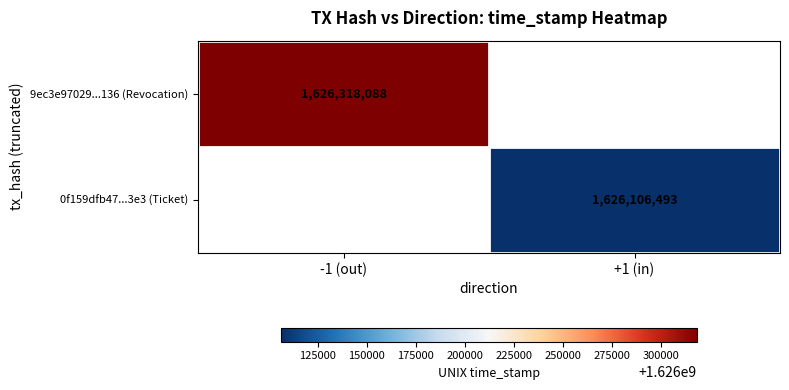

Which label corresponds to the smallest value in the chart?

+1 (in)